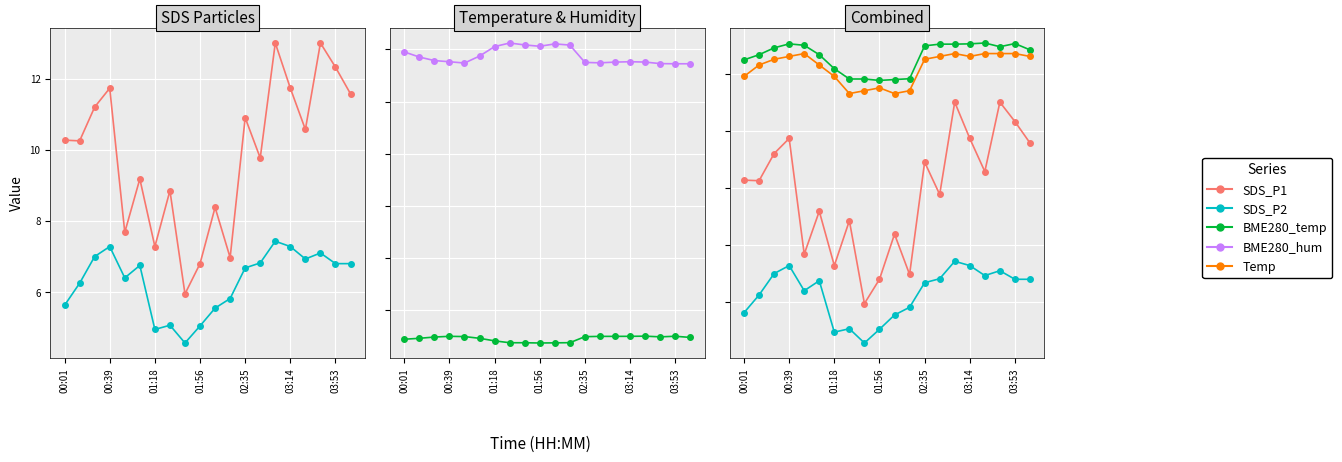

True or false: BME280_hum and SDS_P2 intersect in this chart.

False